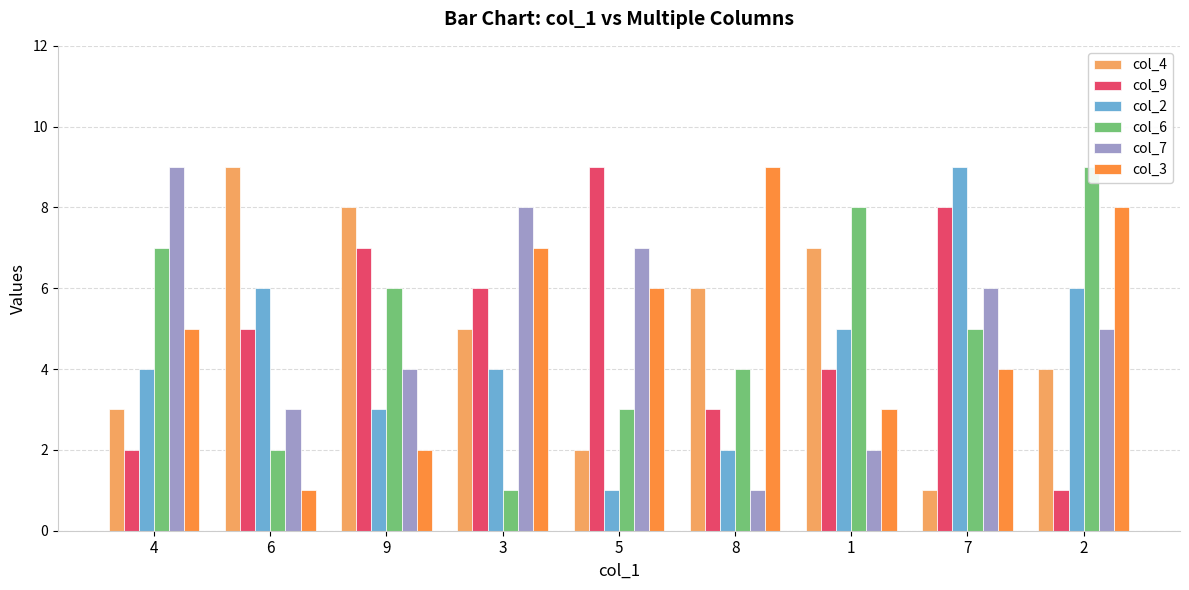

Which series changed the most between 9 and 3?

col_6